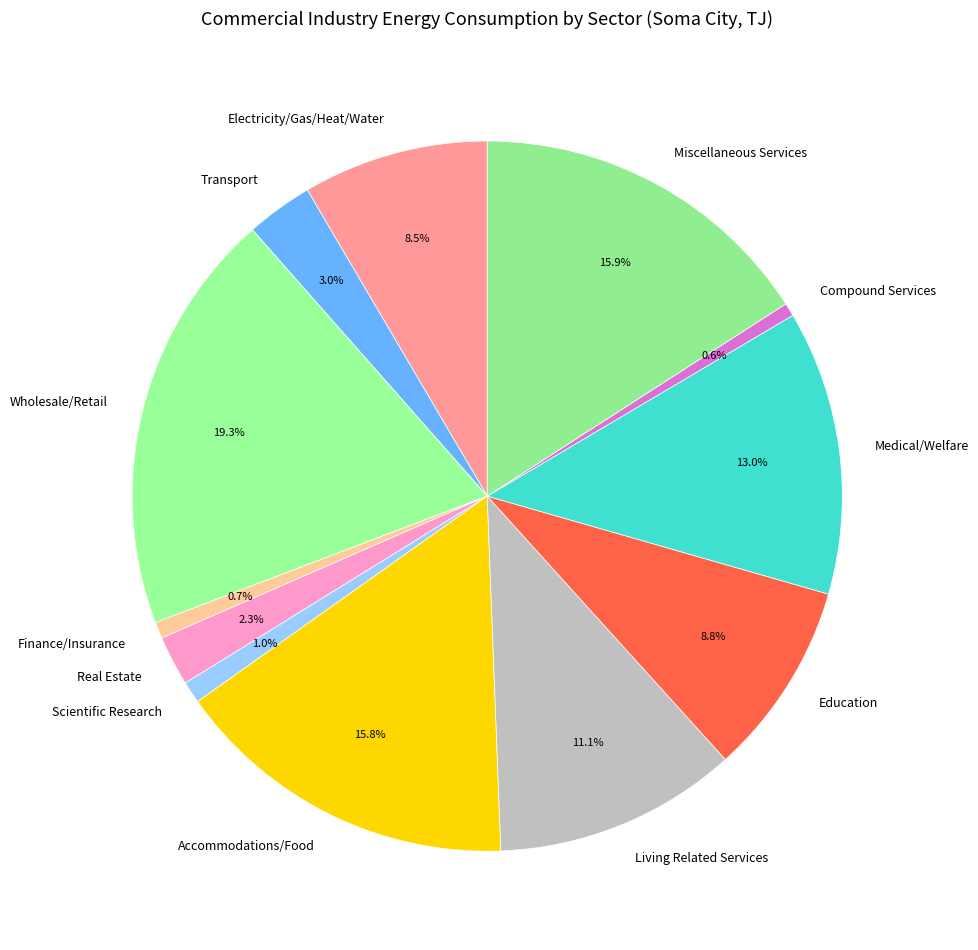

What is the ratio of the value at Finance/Insurance to the value at Real Estate?

0.3